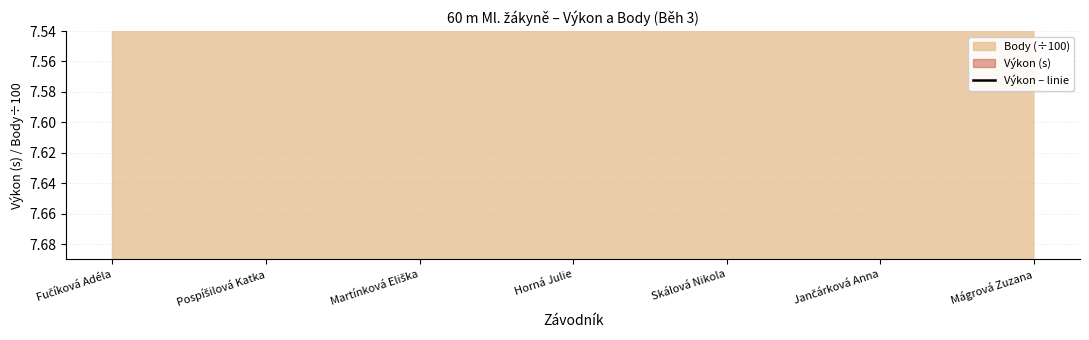

Rank the categories by value from lowest to highest.

Fučíková Adéla, Pospíšilová Katka, Martínková Eliška, Horná Julie, Skálová Nikola, Jančárková Anna, Mágrová Zuzana